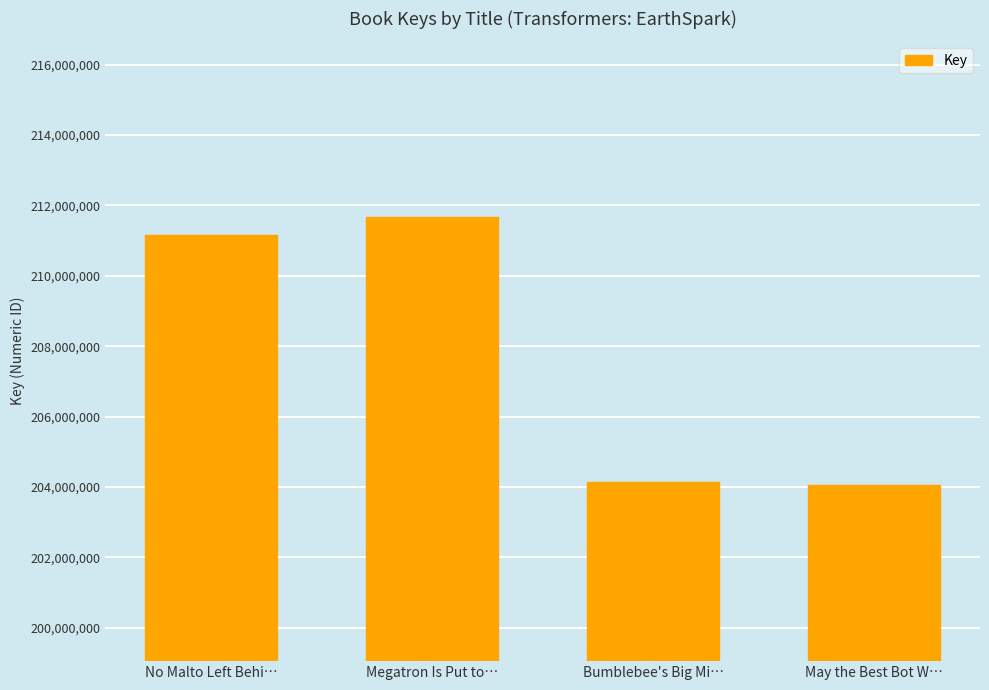

Is it true that the value at May the Best Bot W… is 89384293?

False